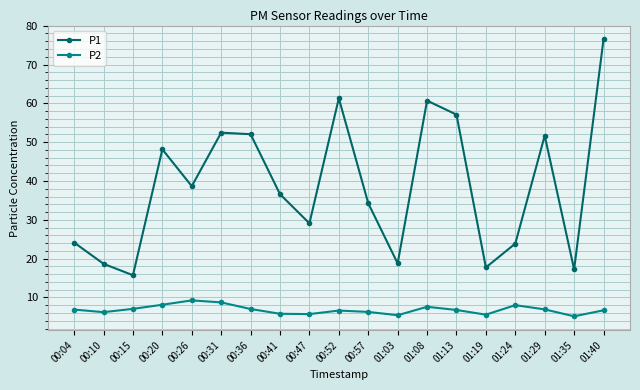

What is the difference between the maximum and minimum values in the P2 series?

4.1